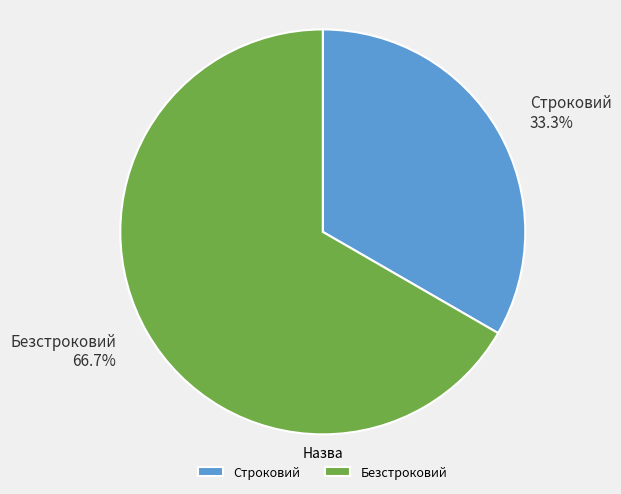

How much of the chart is everything except Строковий?

66.7%